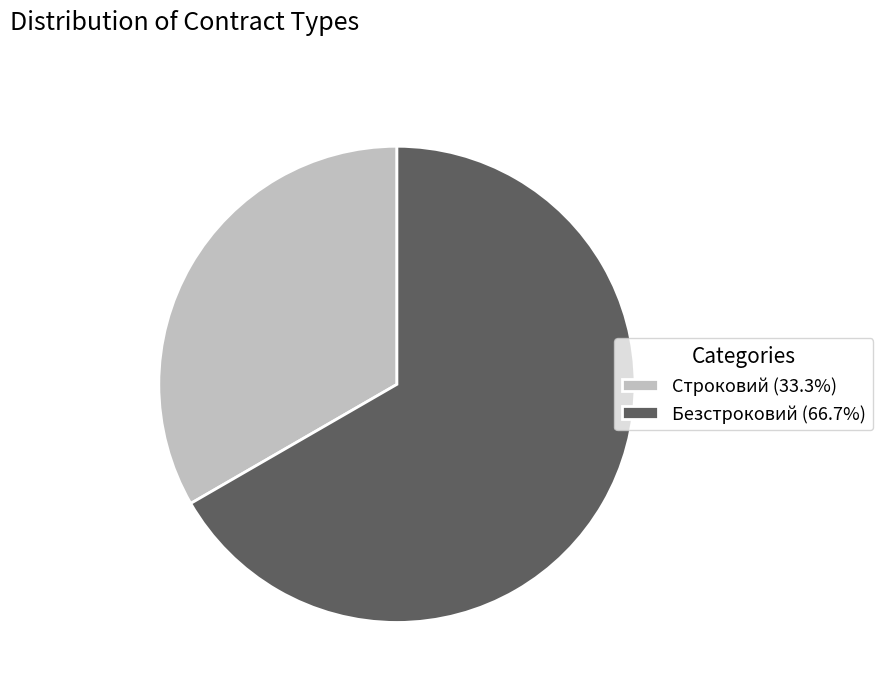

Does Строковий (33.3%) represent more than half of the total?

No